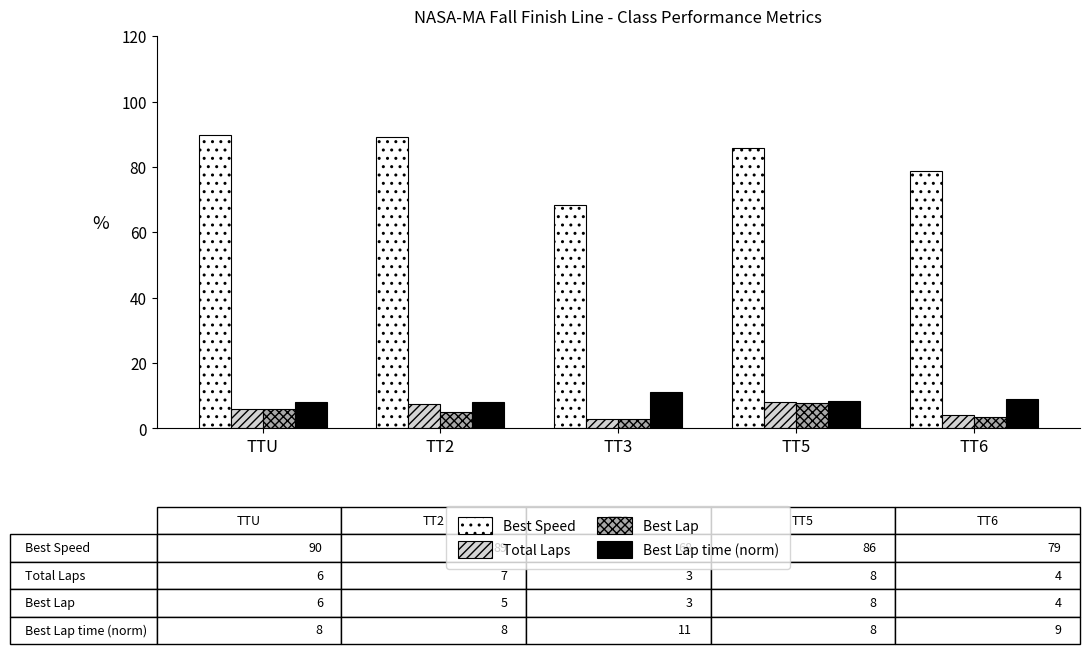

The Best Lap time (norm) series shows 11.1 at TT3. True or false?

True